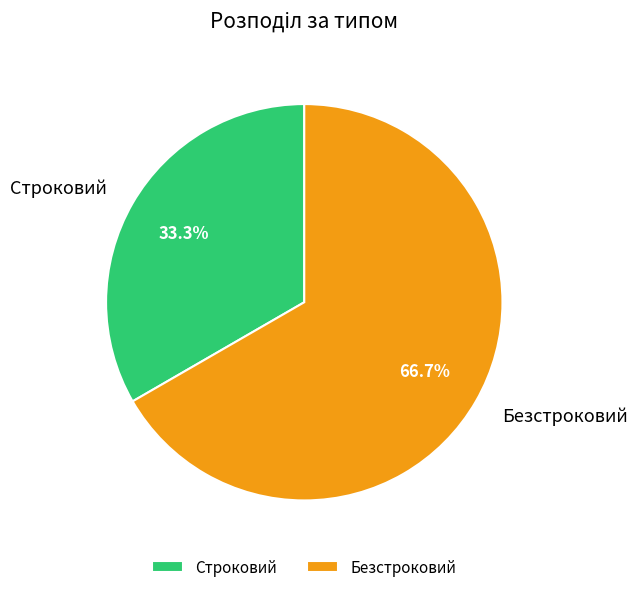

To the nearest percent, what is the combined percentage of Строковий and Безстроковий?

100%